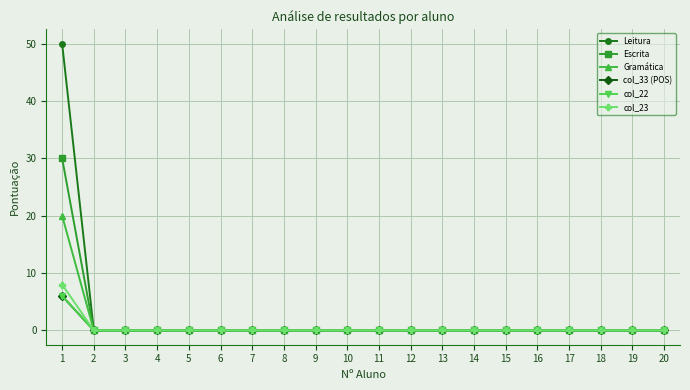

At which label is col_23 closest to 4?

1